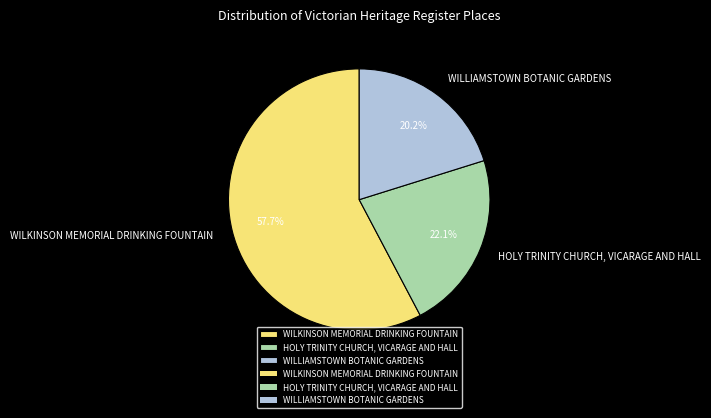

To the nearest percent, what is the combined percentage of HOLY TRINITY CHURCH, VICARAGE AND HALL and WILLIAMSTOWN BOTANIC GARDENS?

42%